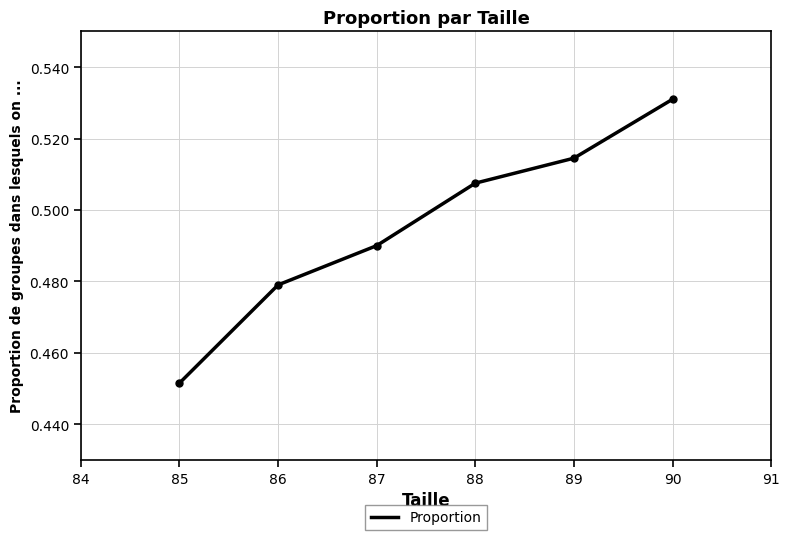

What is the sum of the values at 88 and 85?

1.0